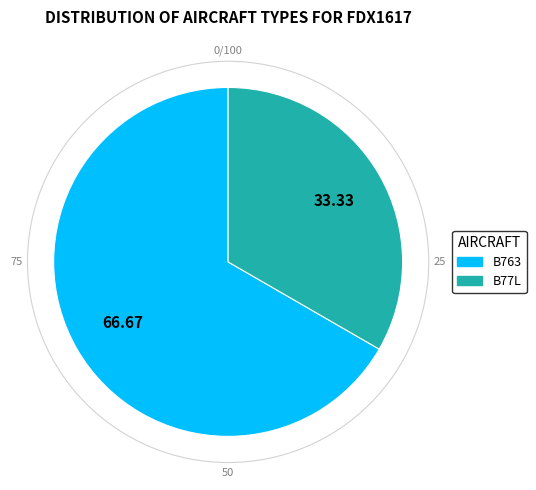

Does B763 account for over 50% of the chart?

Yes